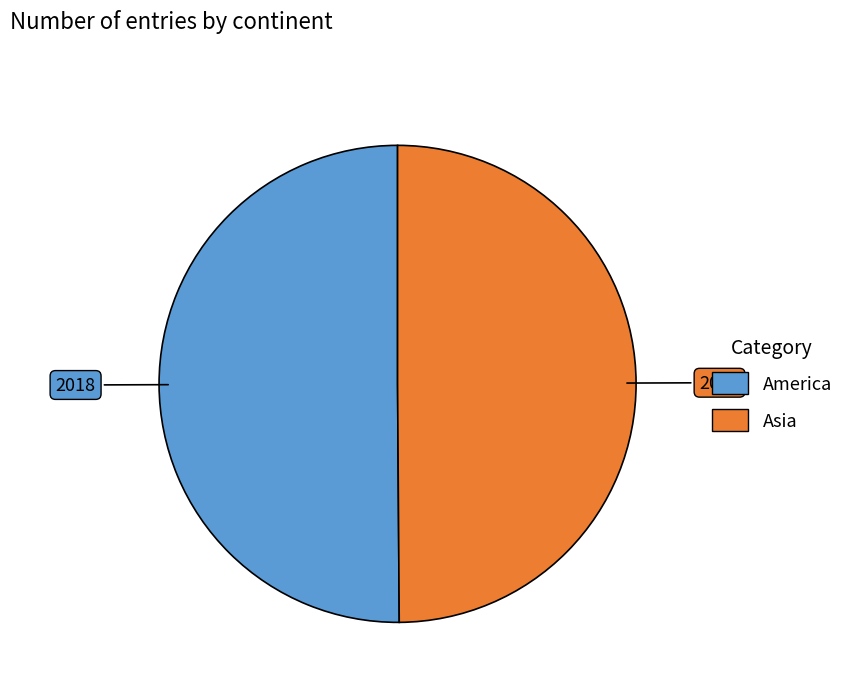

Is the sum of America and Asia greater than half?

Yes